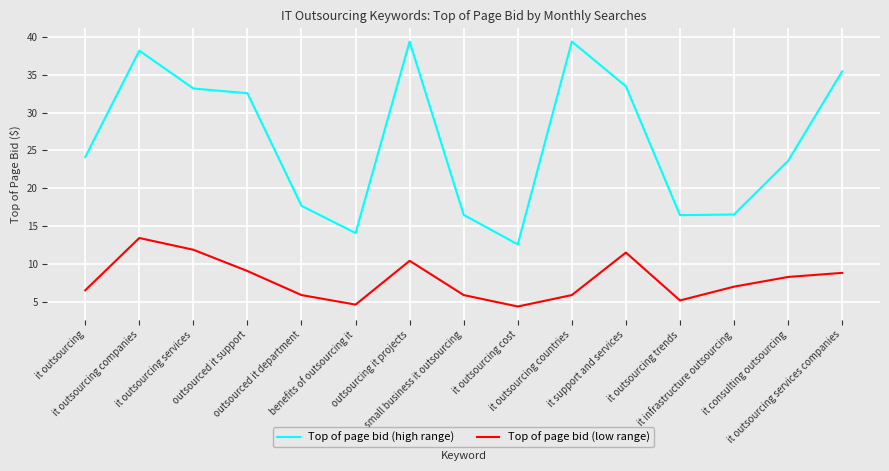

What is the lowest value of the Top of page bid (high range) series?

12.6